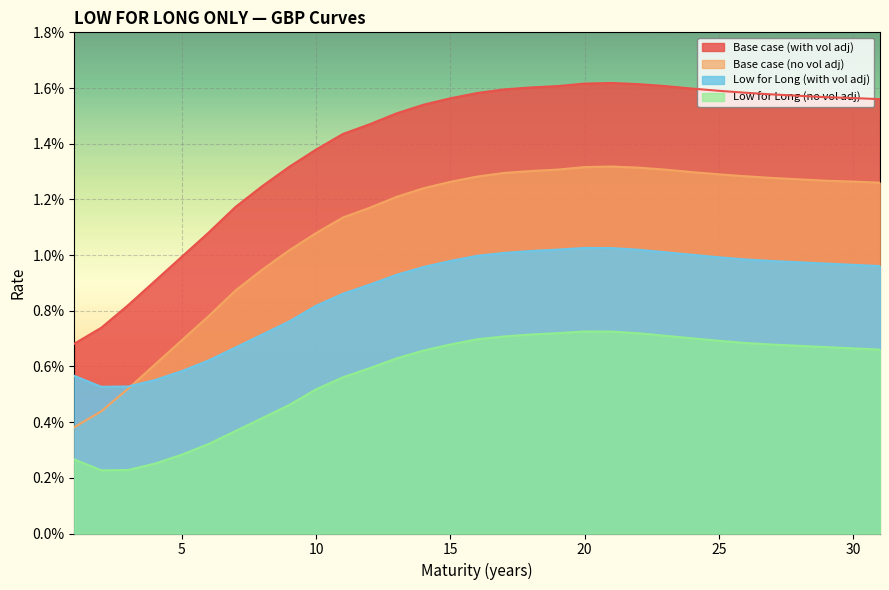

Reading right to left, list all the values displayed in this chart.

Base case (with vol adj): 31=0.0	30=0.0	29=0.0	28=0.0	27=0.0	26=0.0	25=0.0	24=0.0	23=0.0	22=0.0	21=0.0	20=0.0	19=0.0	18=0.0	17=0.0	16=0.0	15=0.0	14=0.0	13=0.0	12=0.0	11=0.0	10=0.0	9=0.0	8=0.0	7=0.0	6=0.0	5=0.0	4=0.0	3=0.0	2=0.0	1=0.0
Base case (no vol adj): 31=0.0	30=0.0	29=0.0	28=0.0	27=0.0	26=0.0	25=0.0	24=0.0	23=0.0	22=0.0	21=0.0	20=0.0	19=0.0	18=0.0	17=0.0	16=0.0	15=0.0	14=0.0	13=0.0	12=0.0	11=0.0	10=0.0	9=0.0	8=0.0	7=0.0	6=0.0	5=0.0	4=0.0	3=0.0	2=0.0	1=0.0
Low for Long (with vol adj): 31=0.0	30=0.0	29=0.0	28=0.0	27=0.0	26=0.0	25=0.0	24=0.0	23=0.0	22=0.0	21=0.0	20=0.0	19=0.0	18=0.0	17=0.0	16=0.0	15=0.0	14=0.0	13=0.0	12=0.0	11=0.0	10=0.0	9=0.0	8=0.0	7=0.0	6=0.0	5=0.0	4=0.0	3=0.0	2=0.0	1=0.0
Low for Long (no vol adj): 31=0.0	30=0.0	29=0.0	28=0.0	27=0.0	26=0.0	25=0.0	24=0.0	23=0.0	22=0.0	21=0.0	20=0.0	19=0.0	18=0.0	17=0.0	16=0.0	15=0.0	14=0.0	13=0.0	12=0.0	11=0.0	10=0.0	9=0.0	8=0.0	7=0.0	6=0.0	5=0.0	4=0.0	3=0.0	2=0.0	1=0.0